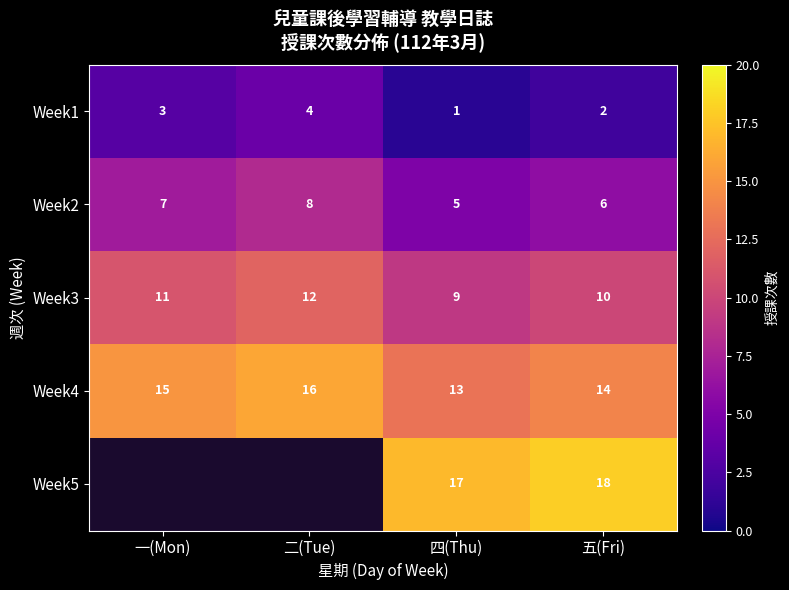

At how many categories does at least one series exceed 13?

4